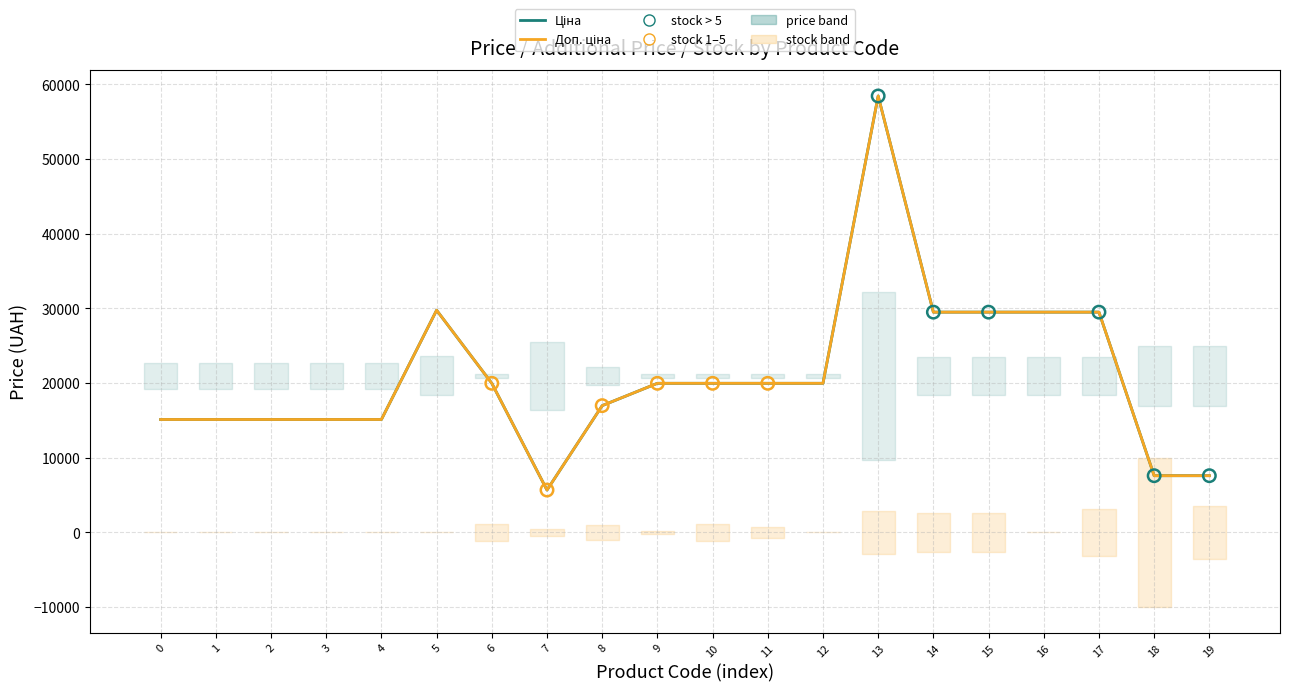

What are all the series names shown in the legend?

Ціна, Доп. ціна